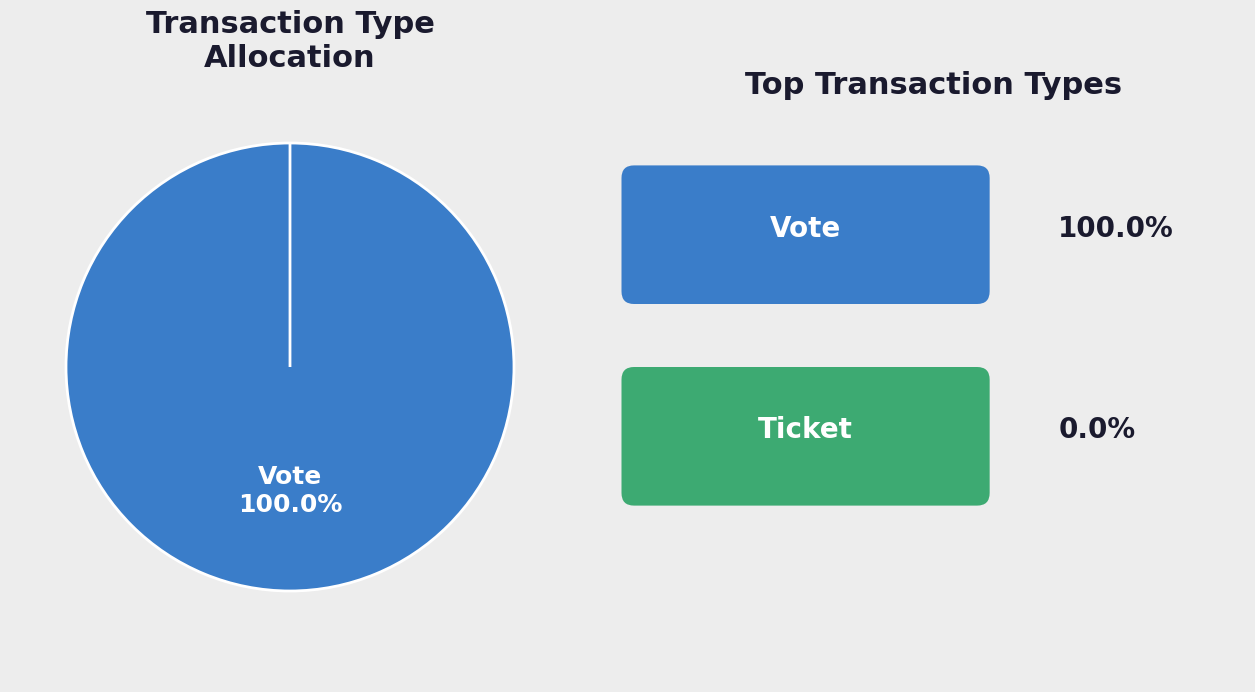

To the nearest percent, what portion does Vote represent?

100%